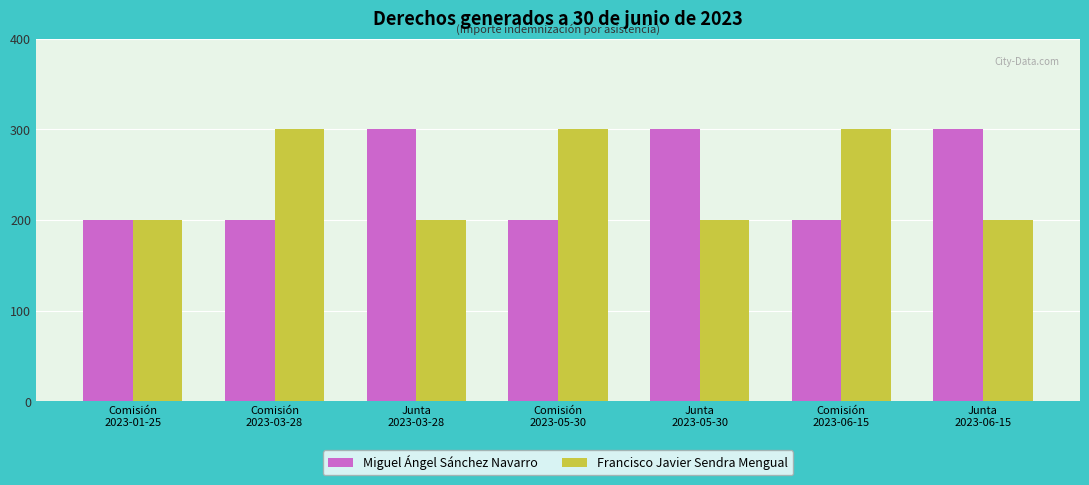

Is the value of Francisco Javier Sendra Mengual at Comisión
2023-05-30 greater than the value of Miguel Ángel Sánchez Navarro at Comisión
2023-06-15?

Yes